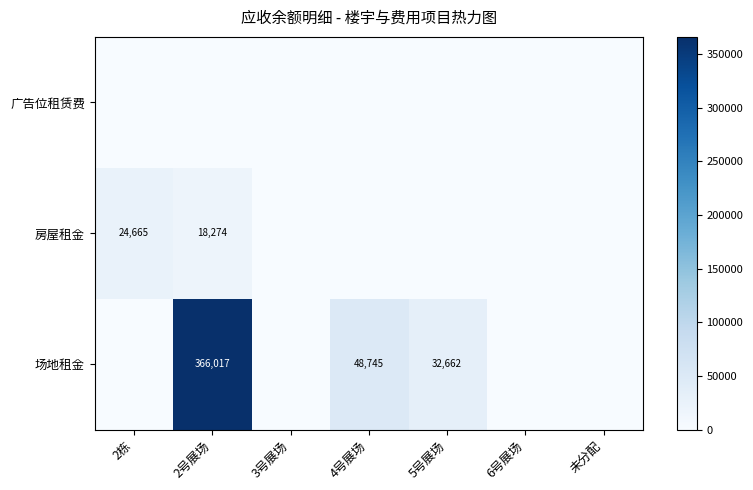

What is the difference between the highest and lowest values at 2栋?

24664.7